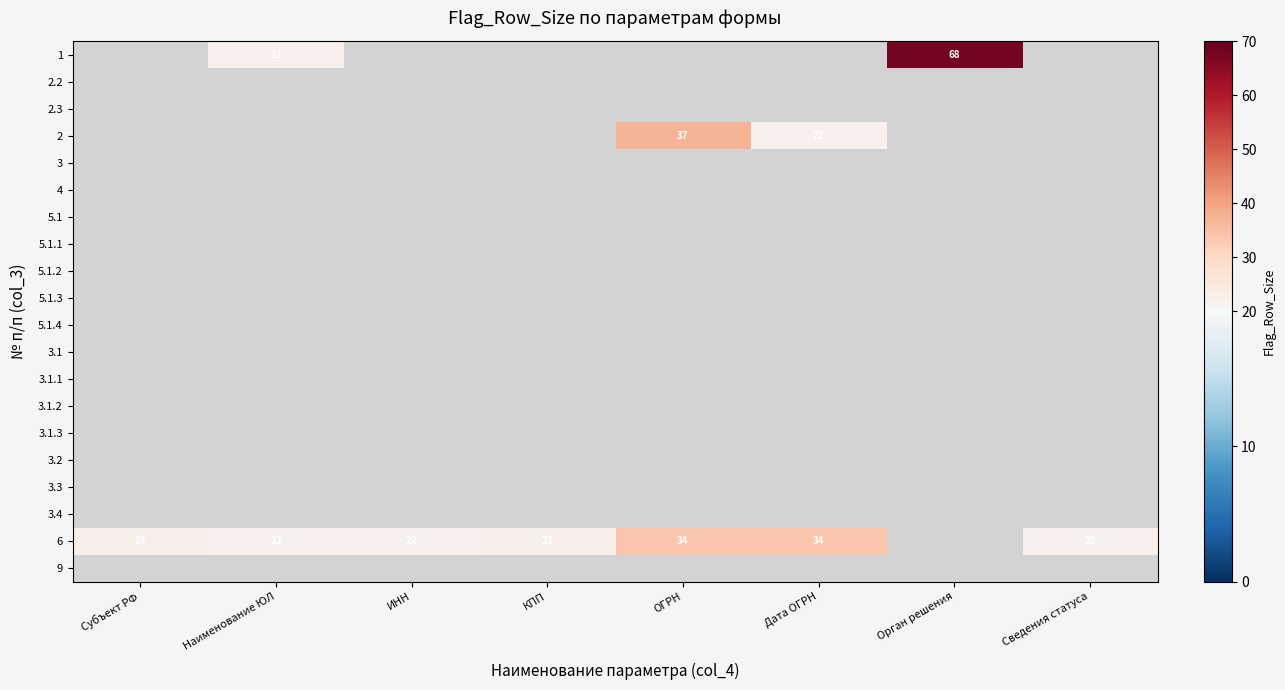

The 6 series shows 14 at ИНН. True or false?

False